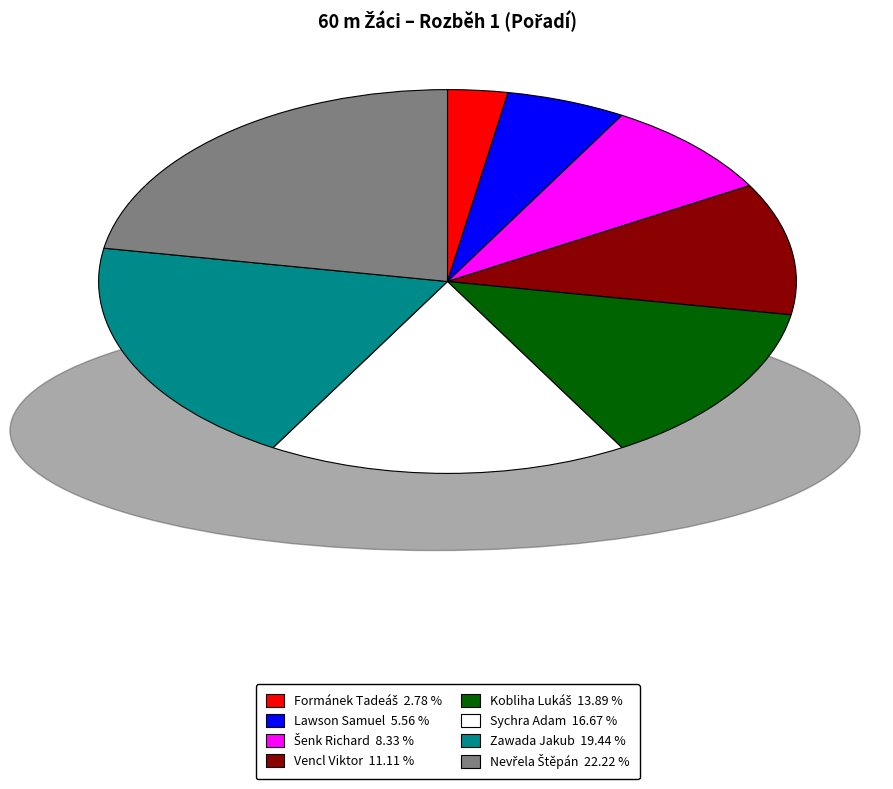

Is Vencl Viktor the majority of the pie?

No